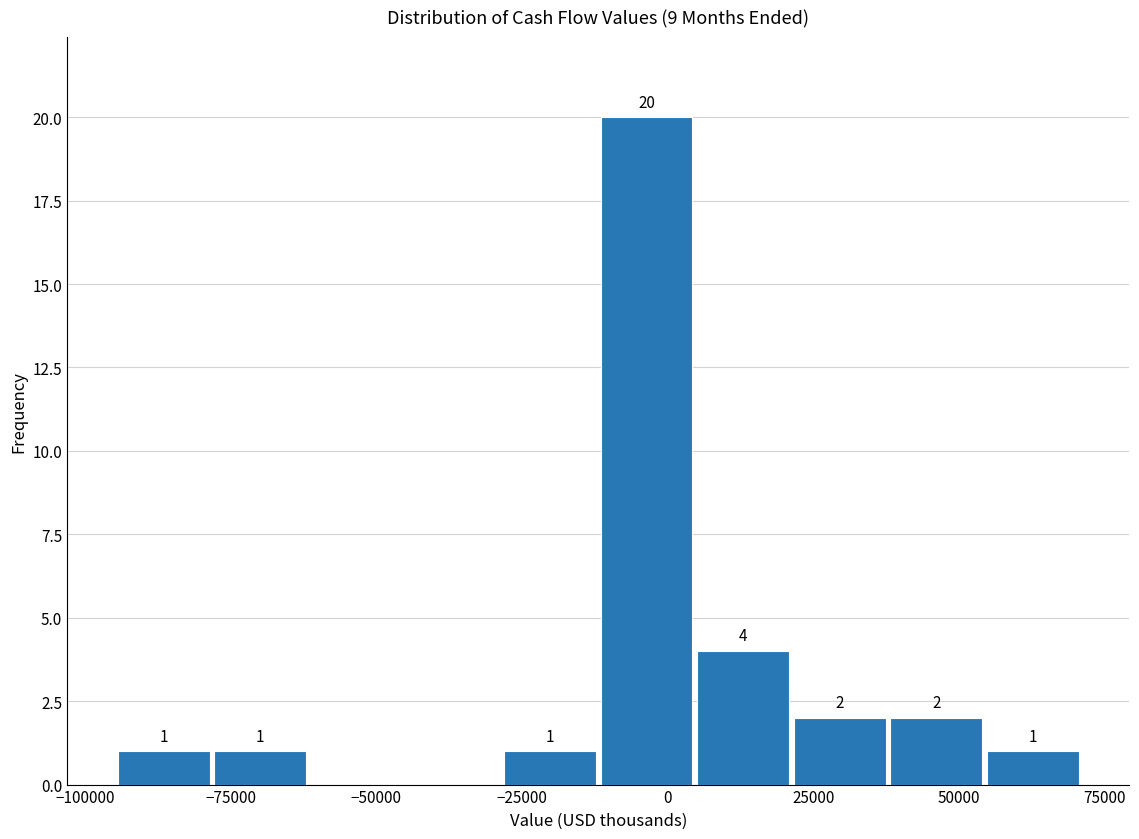

Around what value on the x-axis is the tallest bar? Give the approximate position of its centre, as read against the axis.

-5000